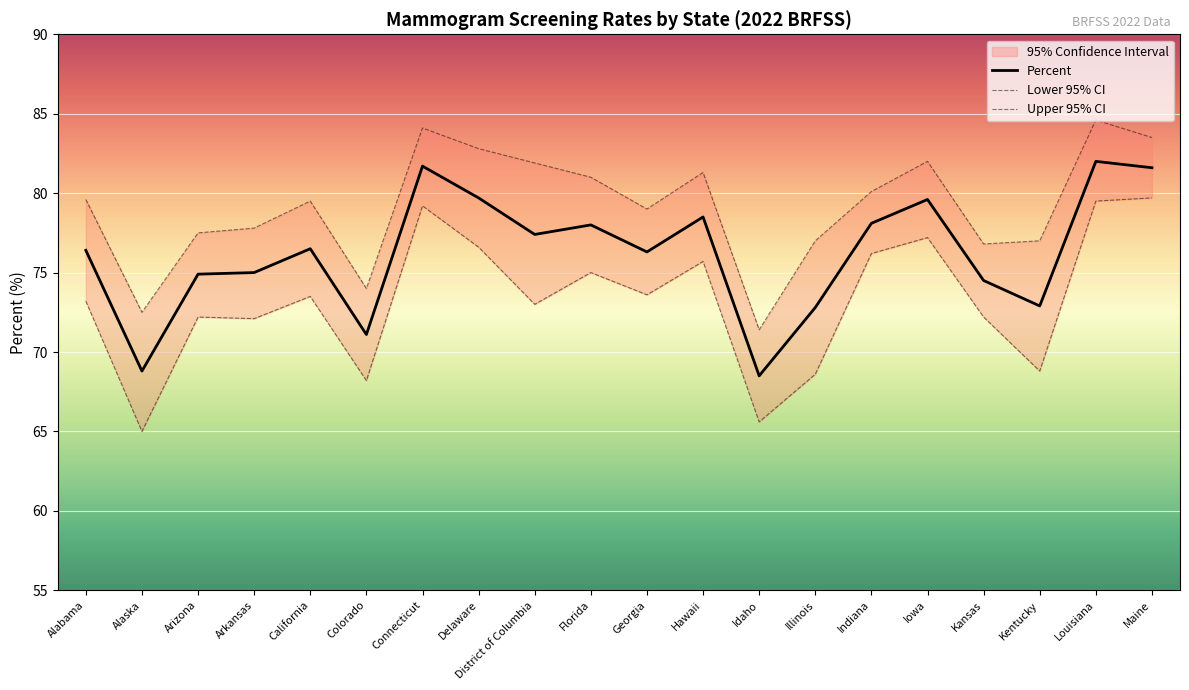

Is it true that Upper 95% CI equals 77.0 at Illinois?

True